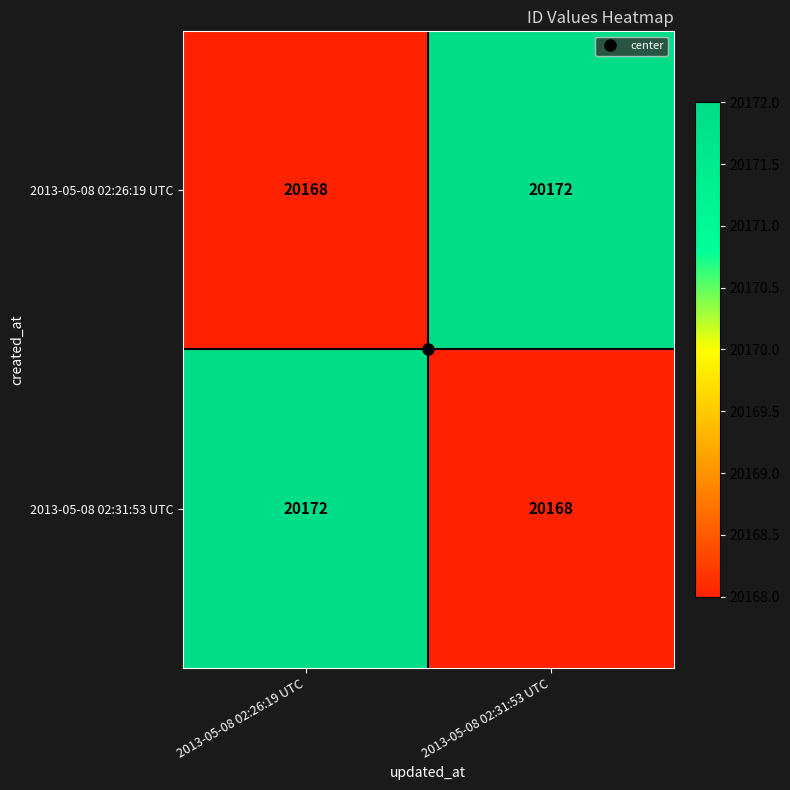

What is the smallest value displayed?

20168